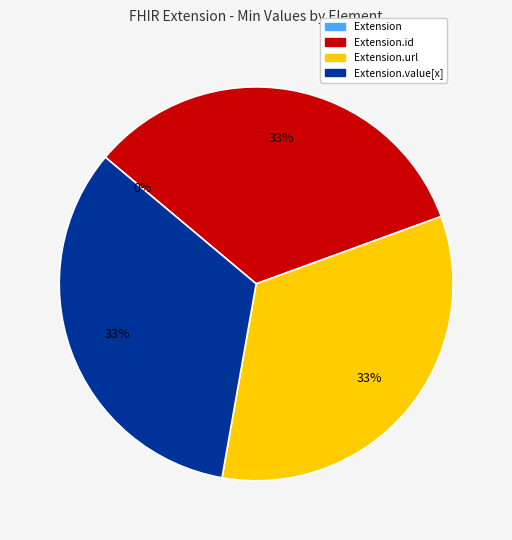

The Extension slice represents 0% of the pie. True or false?

True